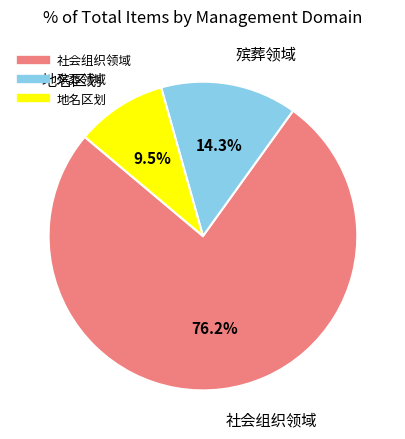

Which has a higher value, 地名区划 or 殡葬领域?

殡葬领域